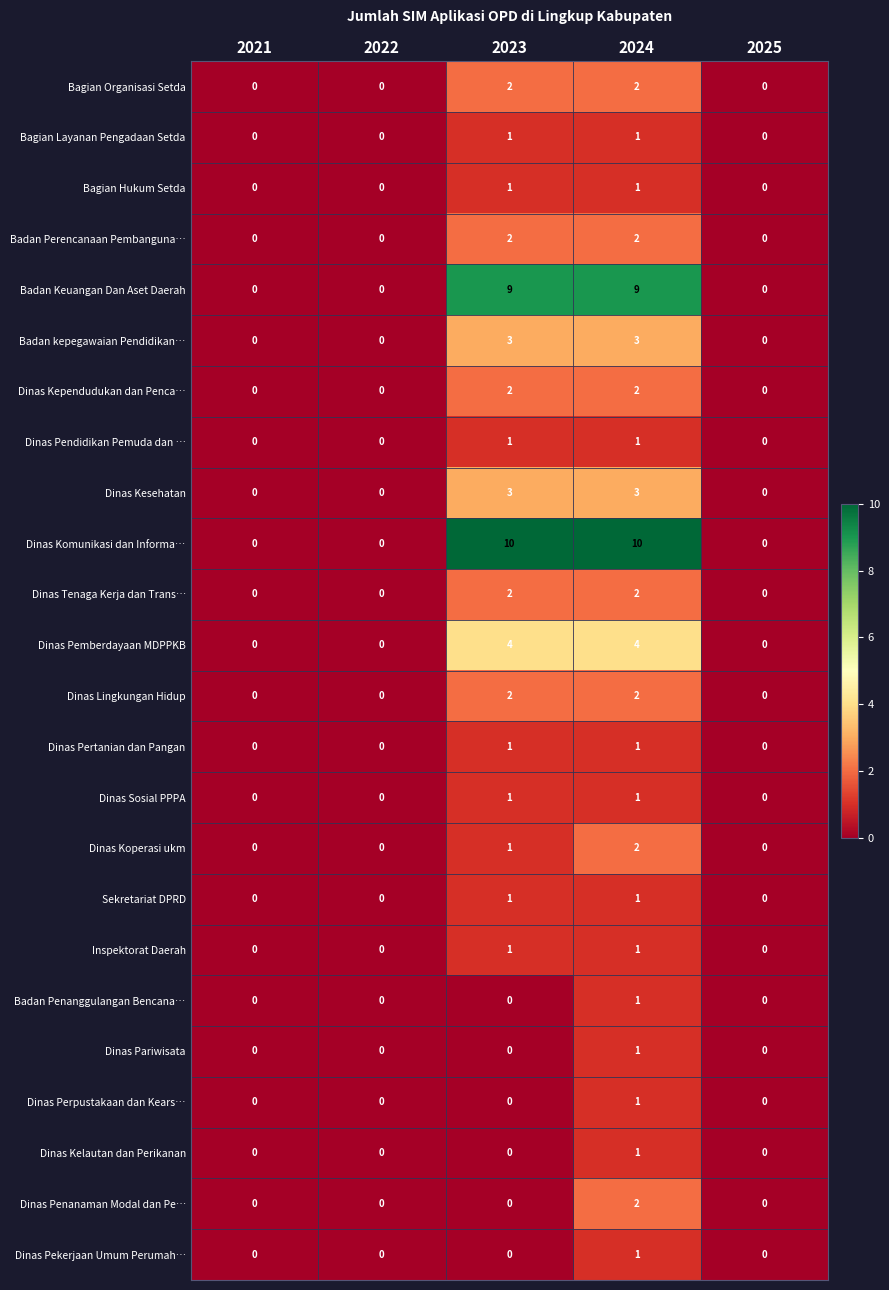

Which series has the widest spread of values?

Dinas Komunikasi dan Informa…